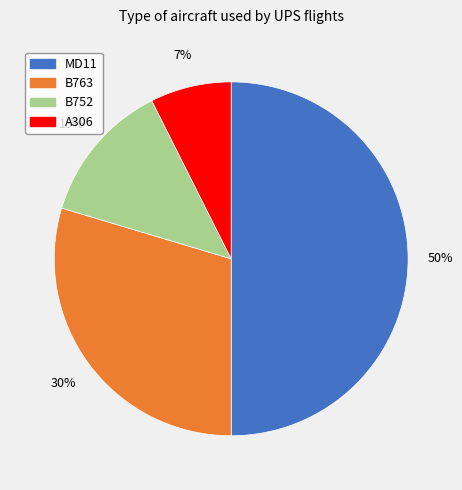

To the nearest percent, what is the difference between the A306 and B752 slice percentages?

6%